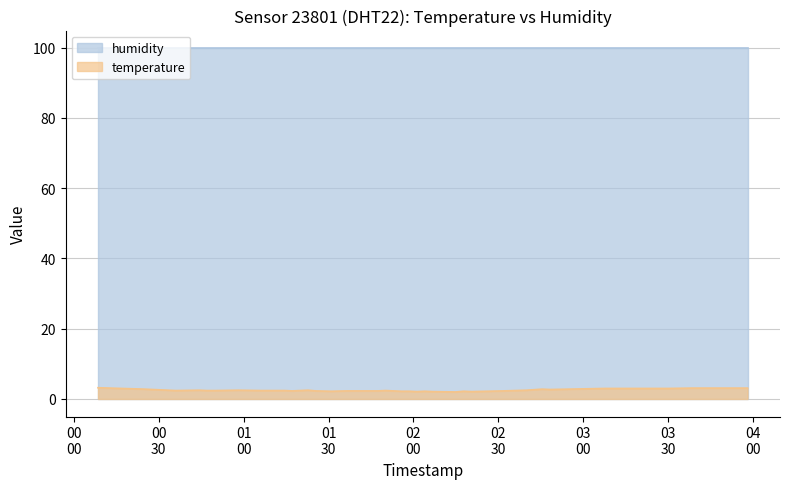

What is the ratio of the value at 2024-03-17T01:58:30 to the value at 2024-03-17T01:44:40?

1.0